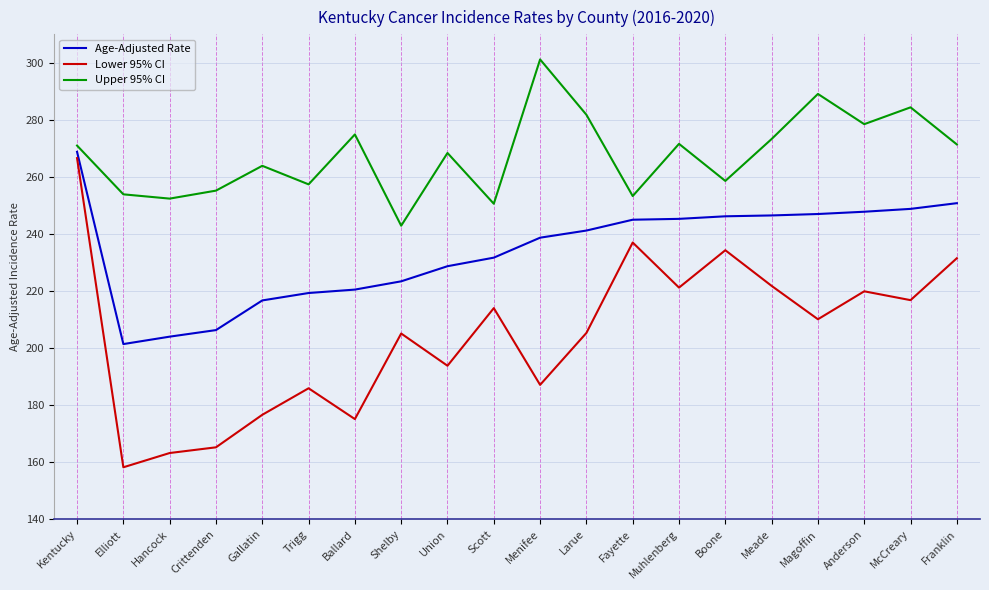

True or false: Lower 95% CI and Age-Adjusted Rate cross at least once.

False